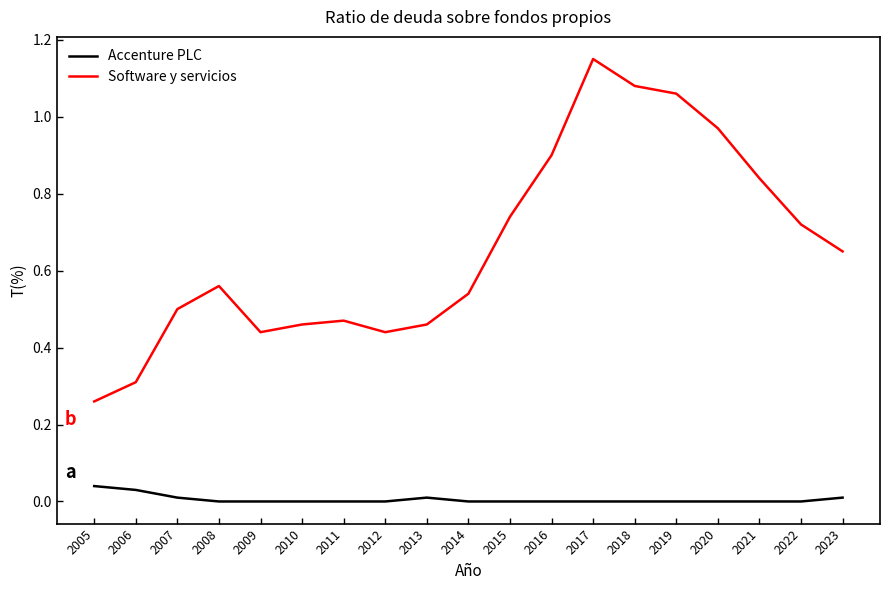

What is the sum of the Software y servicios values at 2017 and 2011?

1.6